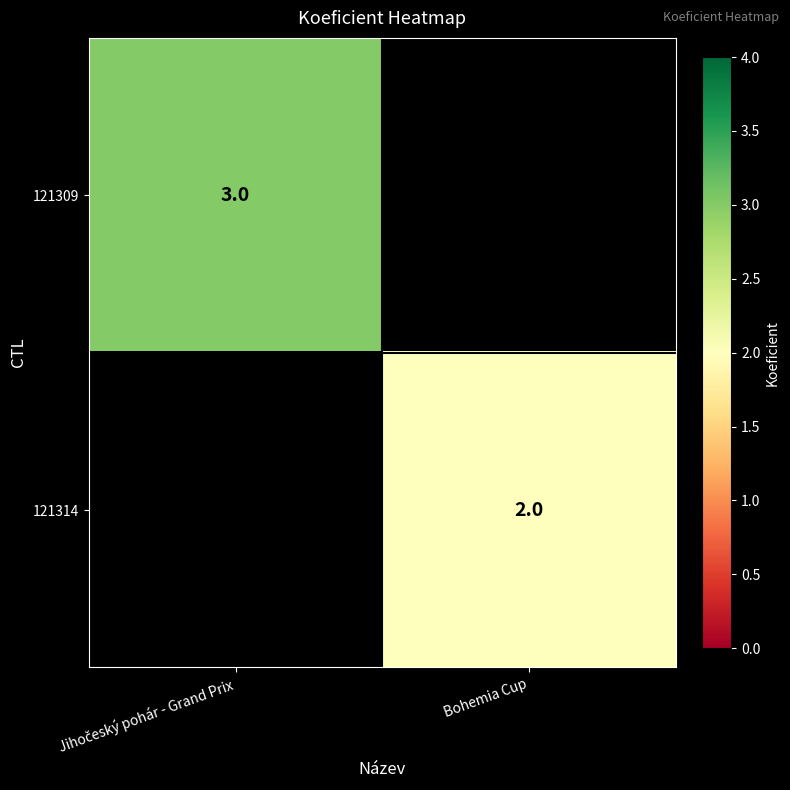

True or false: 121314 has a value of 3 at Bohemia Cup.

False